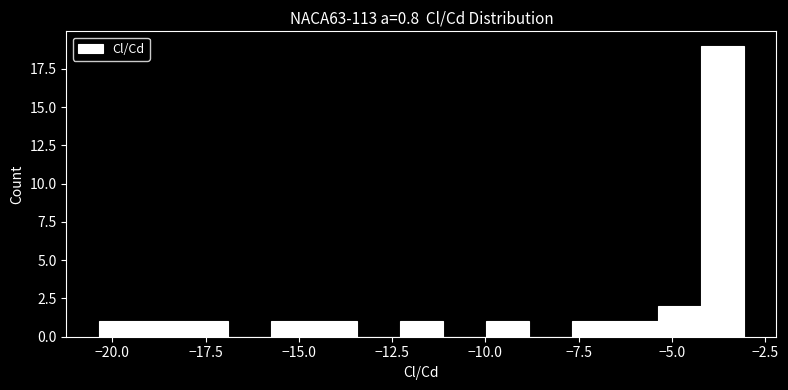

Read against the x-axis, roughly where is the centre of the tallest bar?

-3.5